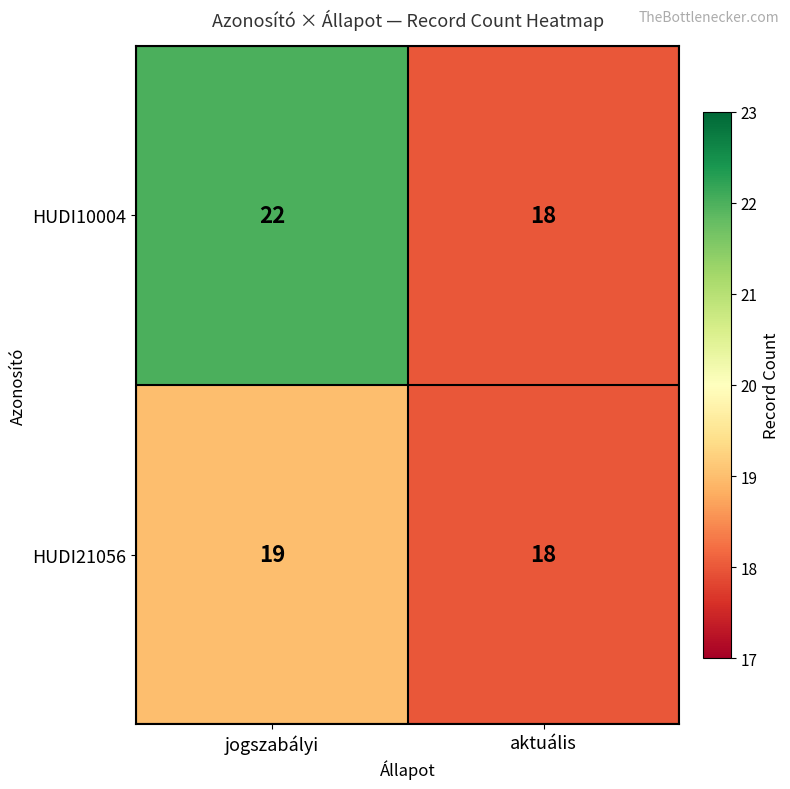

Reading left to right, list all the values displayed in this chart.

HUDI10004: 22	18
HUDI21056: 19	18